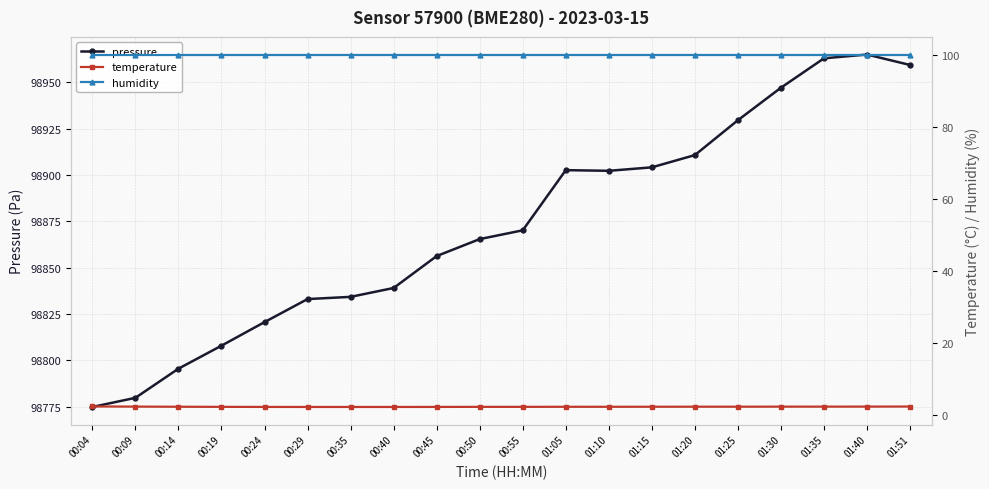

Where is the first local maximum for pressure?

01:05